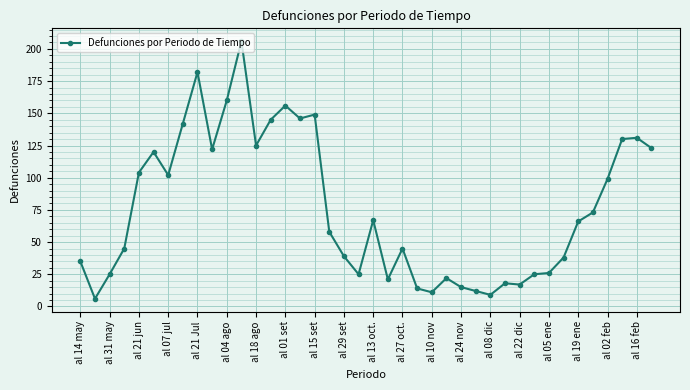

How many data points does each series have?

40